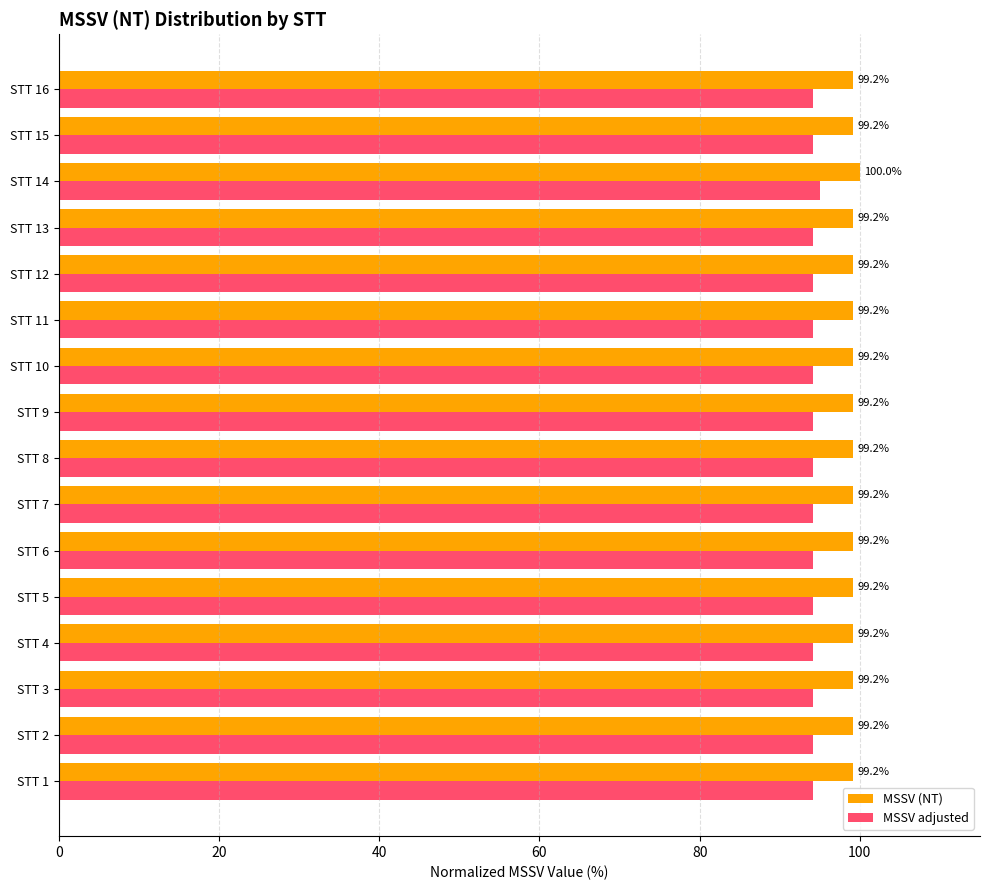

How many categories are shown in the chart?

16